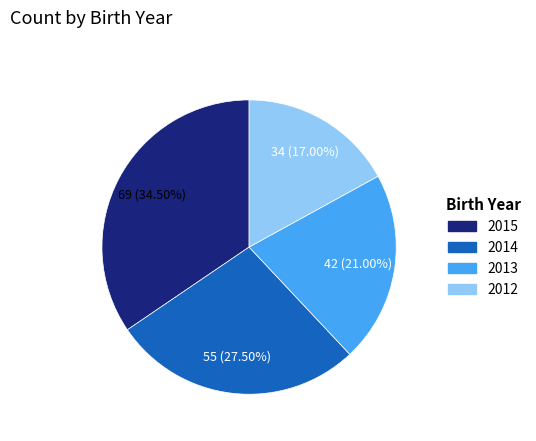

True or false: 2015 accounts for 26% of the total.

False